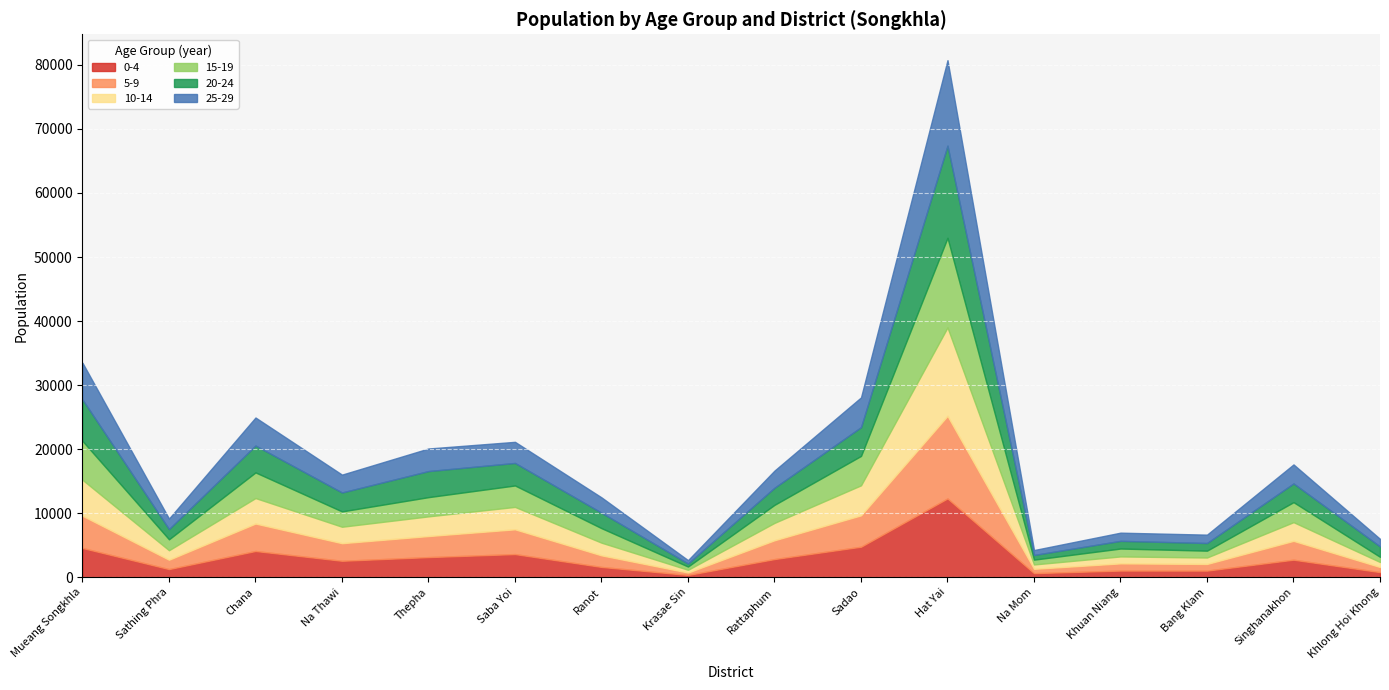

Reading right to left, what are all the values shown in this chart?

0-4: Khlong Hoi Khong=806	Singhanakhon=2746	Bang Klam=1040	Khuan Niang=1046	Na Mom=647	Hat Yai=12310	Sadao=4770	Rattaphum=2844	Krasae Sin=364	Ranot=1614	Saba Yoi=3622	Thepha=3151	Na Thawi=2576	Chana=4104	Sathing Phra=1280	Mueang Songkhla=4575
5-9: Khlong Hoi Khong=796	Singhanakhon=2940	Bang Klam=1041	Khuan Niang=1124	Na Mom=673	Hat Yai=12892	Sadao=4899	Rattaphum=2933	Krasae Sin=377	Ranot=1809	Saba Yoi=3867	Thepha=3285	Na Thawi=2745	Chana=4285	Sathing Phra=1460	Mueang Songkhla=5029
10-14: Khlong Hoi Khong=783	Singhanakhon=2919	Bang Klam=1006	Khuan Niang=1084	Na Mom=682	Hat Yai=13807	Sadao=4686	Rattaphum=2716	Krasae Sin=428	Ranot=1978	Saba Yoi=3498	Thepha=3072	Na Thawi=2568	Chana=3978	Sathing Phra=1481	Mueang Songkhla=5613
15-19: Khlong Hoi Khong=807	Singhanakhon=3124	Bang Klam=1067	Khuan Niang=1232	Na Mom=752	Hat Yai=13992	Sadao=4589	Rattaphum=2814	Krasae Sin=505	Ranot=2265	Saba Yoi=3345	Thepha=3002	Na Thawi=2394	Chana=4005	Sathing Phra=1708	Mueang Songkhla=6070
20-24: Khlong Hoi Khong=1624	Singhanakhon=2920	Bang Klam=1195	Khuan Niang=1199	Na Mom=729	Hat Yai=14391	Sadao=4487	Rattaphum=2672	Krasae Sin=474	Ranot=2411	Saba Yoi=3517	Thepha=4072	Na Thawi=2956	Chana=4194	Sathing Phra=1600	Mueang Songkhla=6465
25-29: Khlong Hoi Khong=1183	Singhanakhon=2971	Bang Klam=1307	Khuan Niang=1280	Na Mom=766	Hat Yai=13347	Sadao=4653	Rattaphum=2681	Krasae Sin=527	Ranot=2399	Saba Yoi=3297	Thepha=3524	Na Thawi=2787	Chana=4378	Sathing Phra=1637	Mueang Songkhla=5738